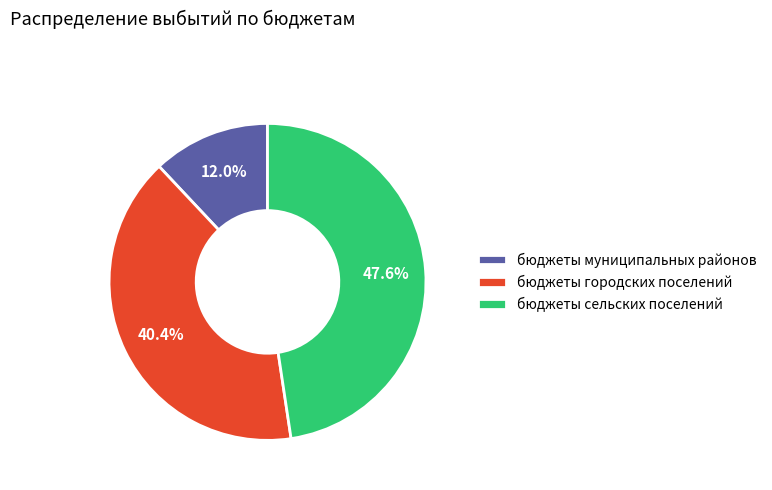

To the nearest percent, what is the combined percentage of бюджеты муниципальных районов and бюджеты сельских поселений?

60%